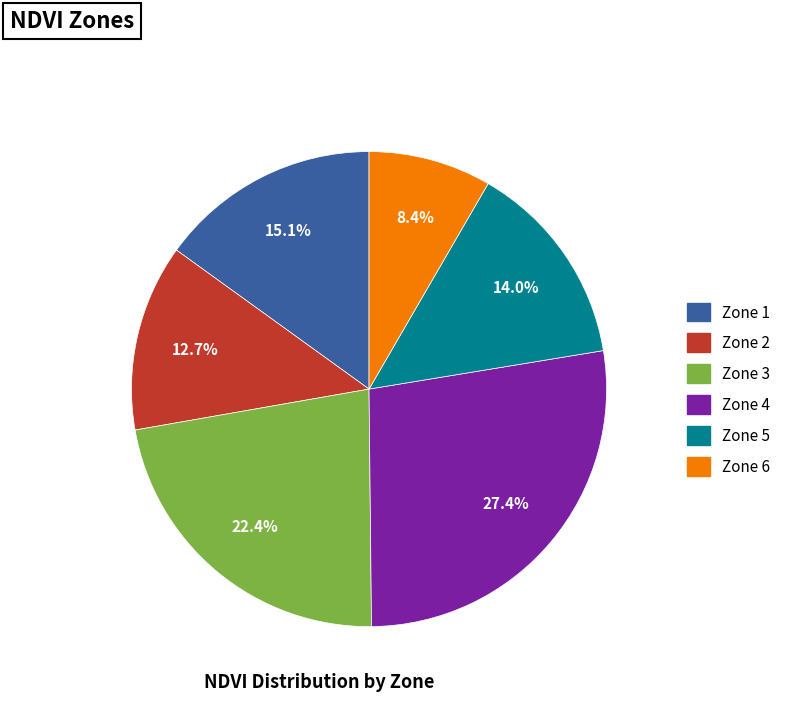

How many segments does this pie chart have?

6